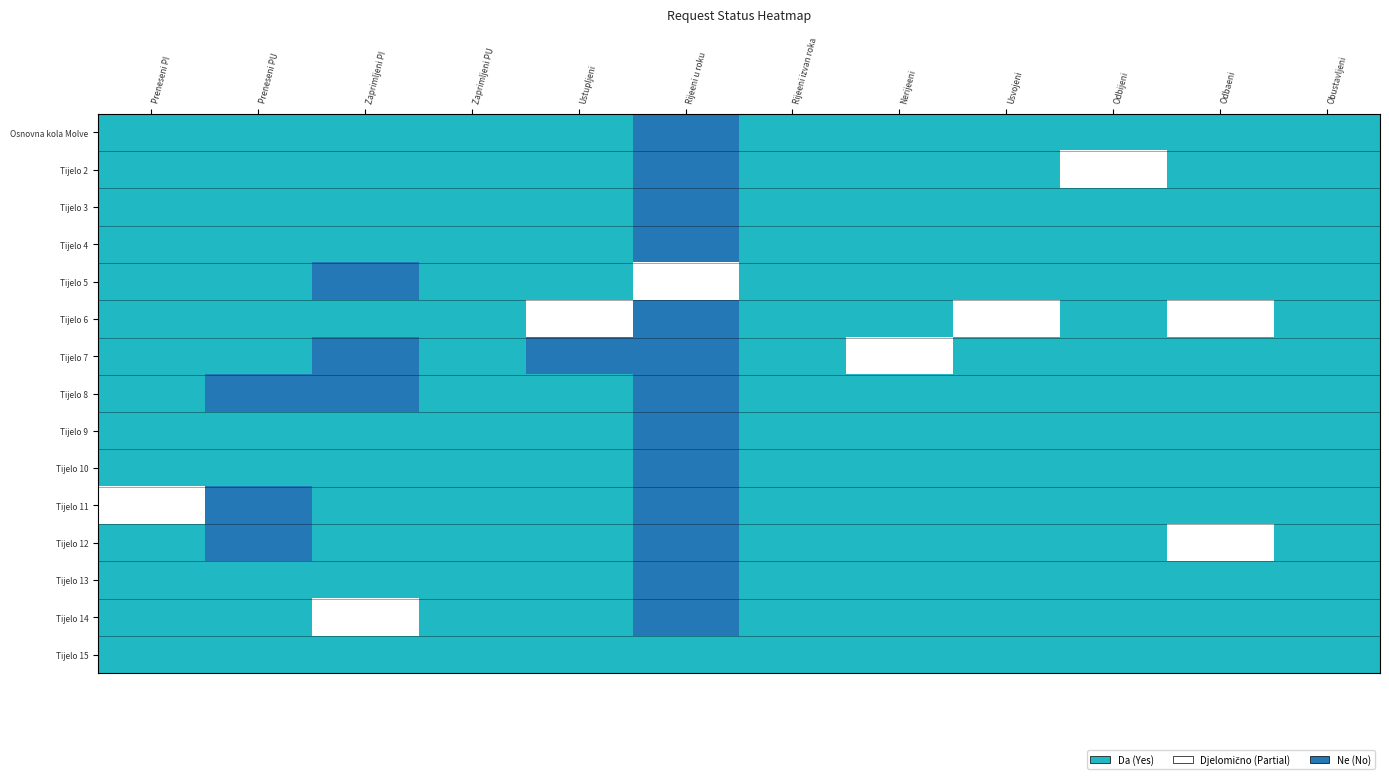

What is the spread (max minus min) of values at Odbijeni?

1